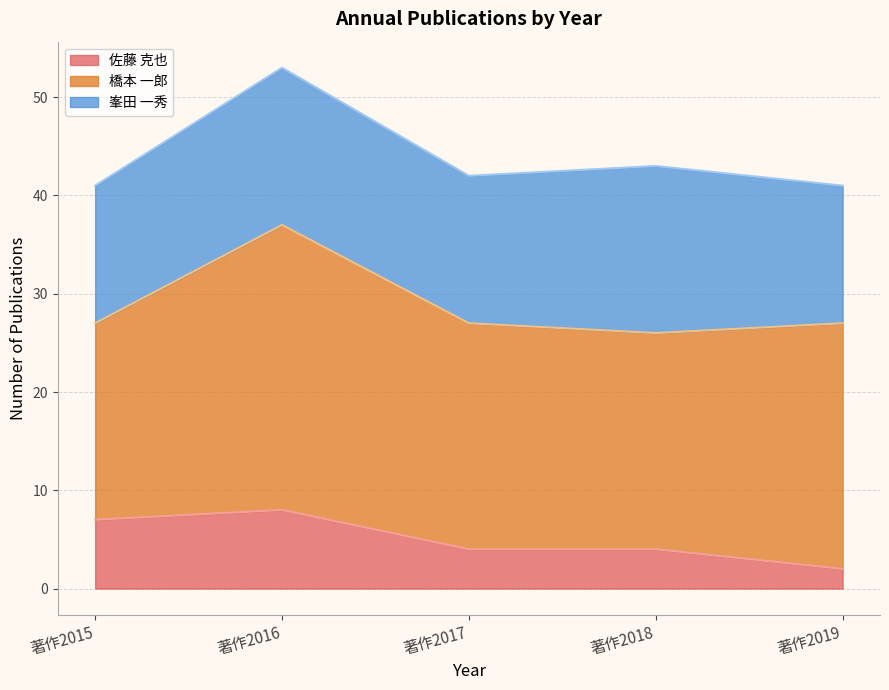

Reading left to right, what are all the values shown in this chart?

佐藤 克也: 7	8	4	4	2
橋本 一郎: 20	29	23	22	25
峯田 一秀: 14	16	15	17	14